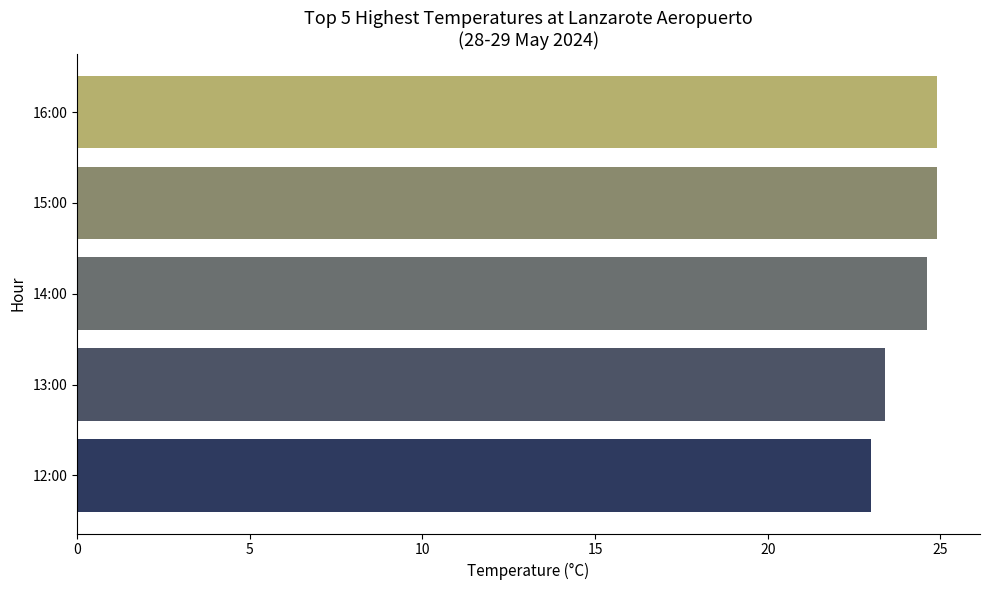

Reading top to bottom, transcribe all the data shown in this chart.

16:00=24.9	15:00=24.9	14:00=24.6	13:00=23.4	12:00=23.0